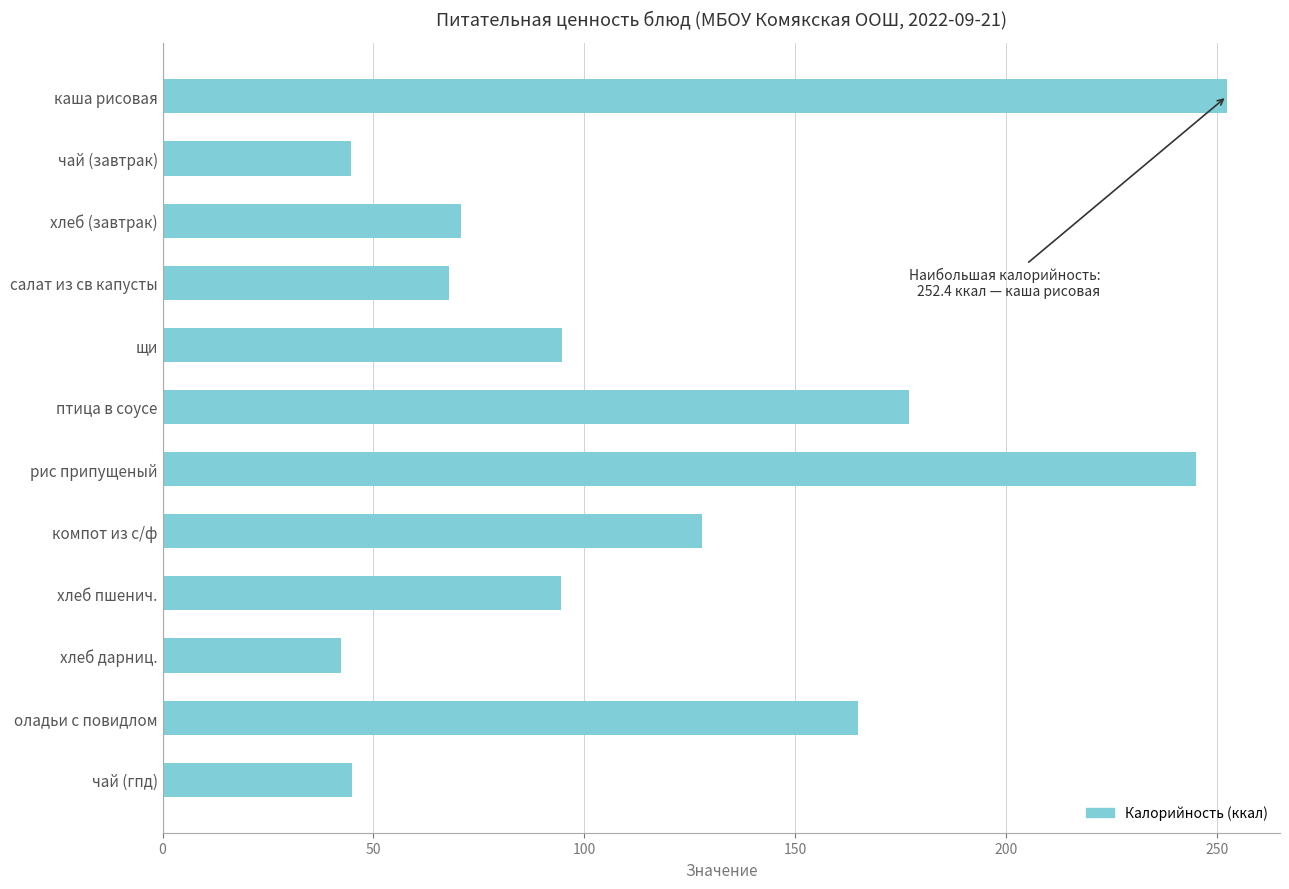

Which has a higher value, щи or чай (гпд)?

щи